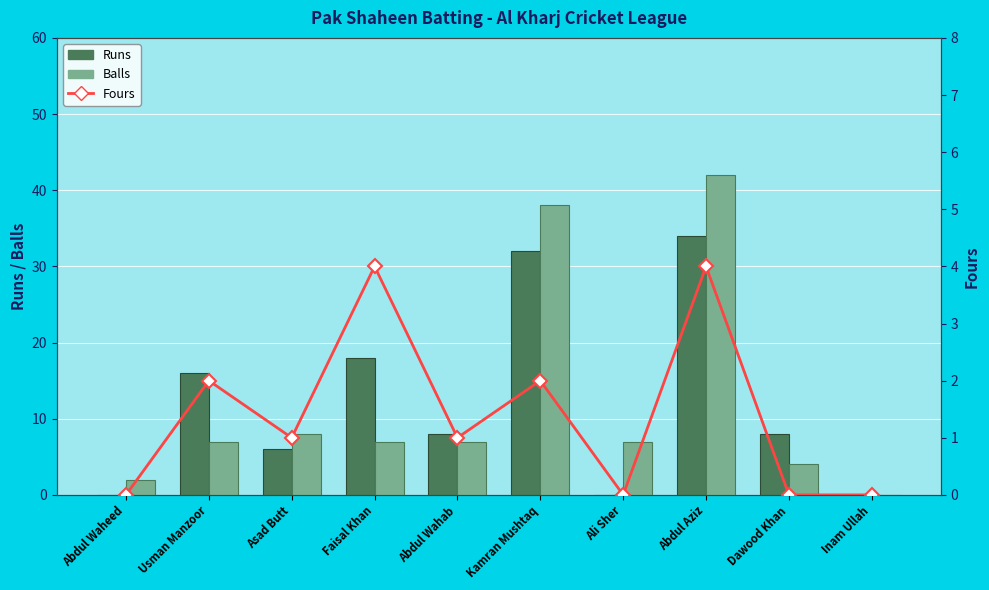

The value of Balls at Abdul Aziz is 42. True or false?

True